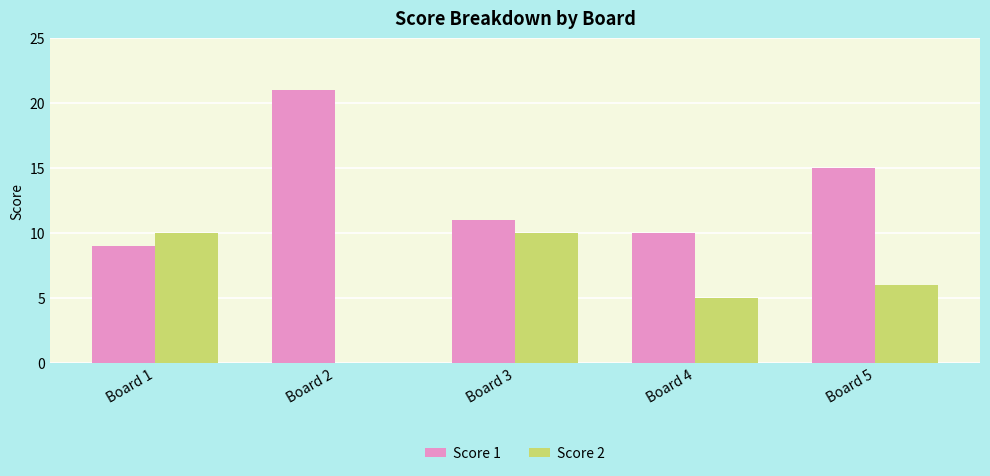

Which series has the largest total across all categories?

Score 1